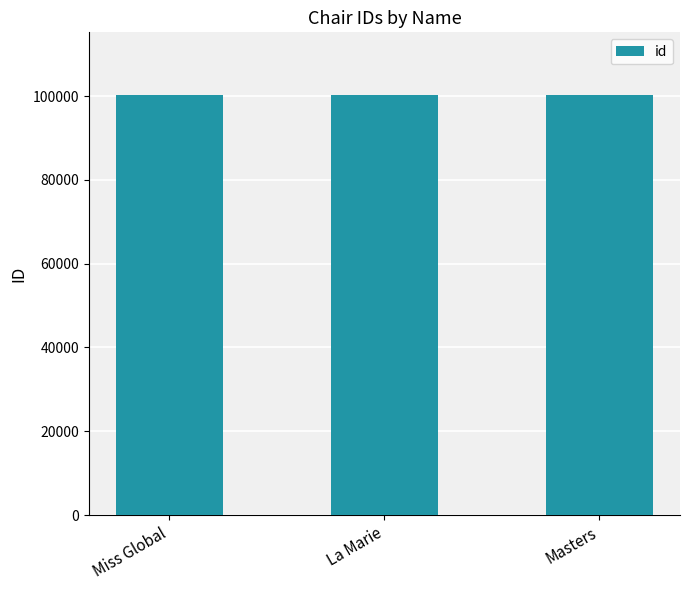

The value at Miss Global is 39474. True or false?

False